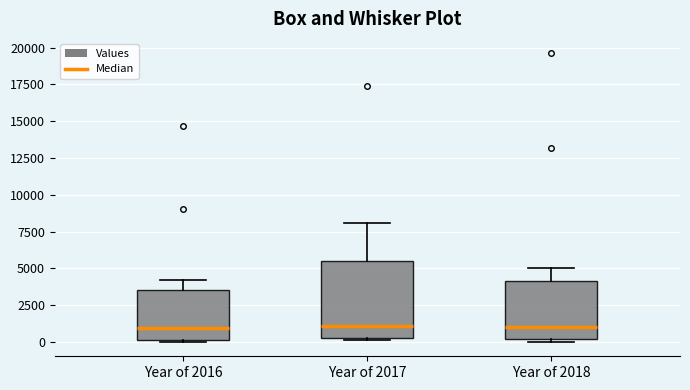

Comparing the boxes themselves (not the whiskers), which one is the tallest?

Year of 2017